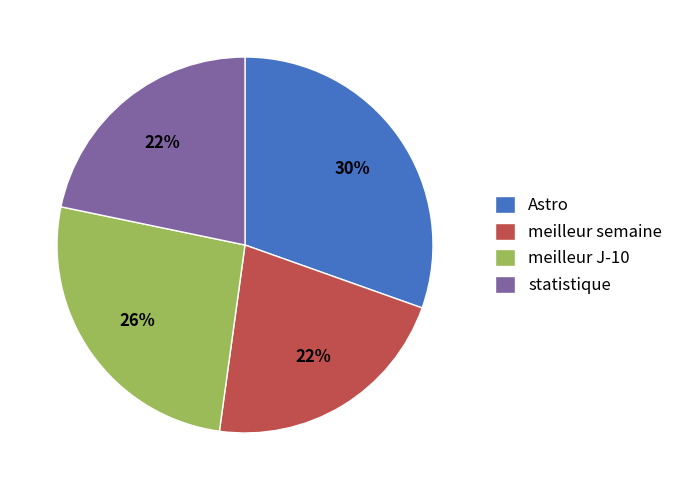

Approximately how many times larger is the value at Astro compared to statistique?

1.4